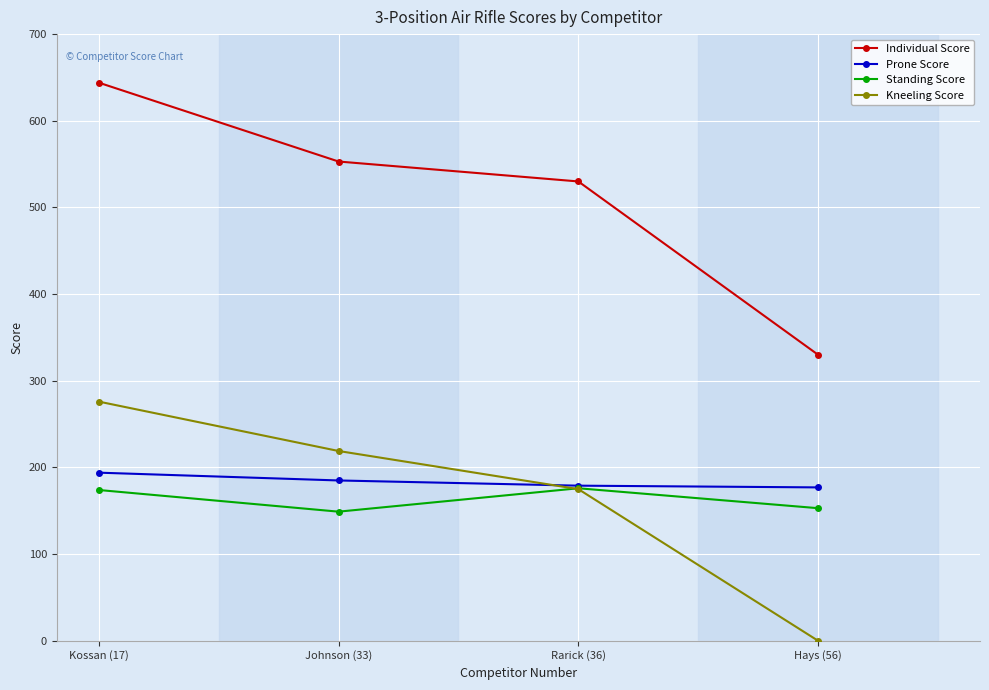

Between Kossan (17) and Rarick (36), which series saw the biggest shift?

Individual Score